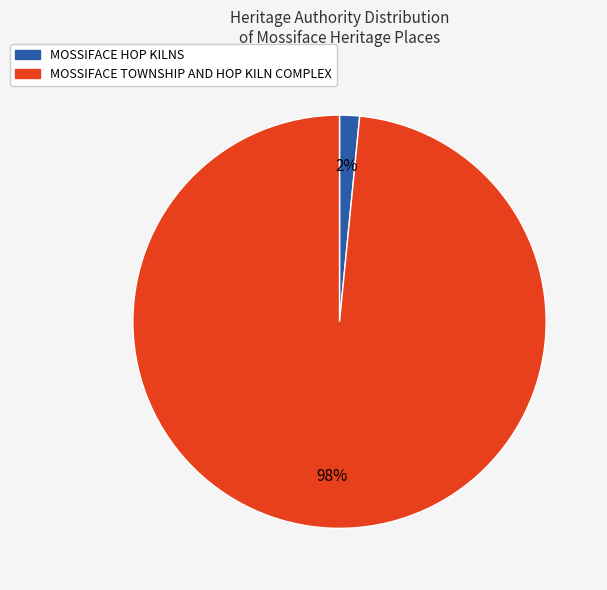

Combined, do MOSSIFACE HOP KILNS and MOSSIFACE TOWNSHIP AND HOP KILN COMPLEX account for over 50%?

Yes